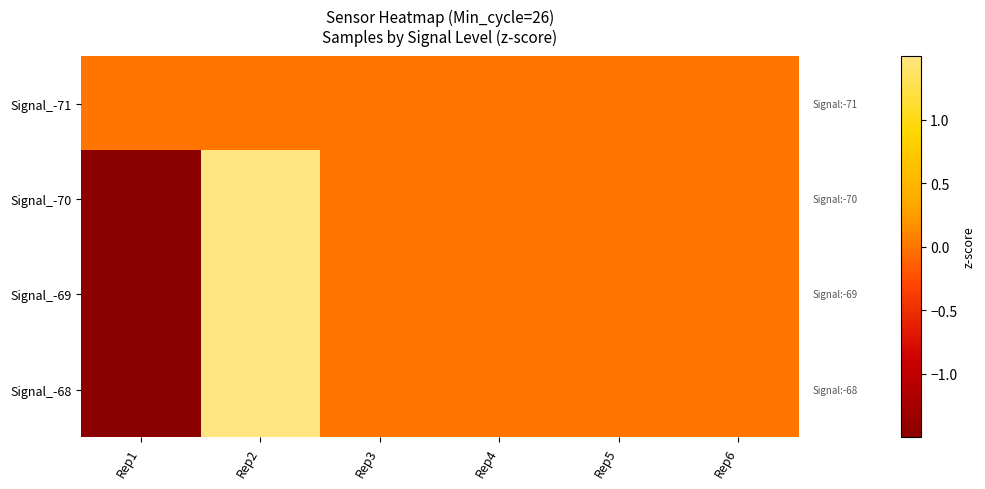

Between Rep2 and Rep5, which is larger?

Rep2